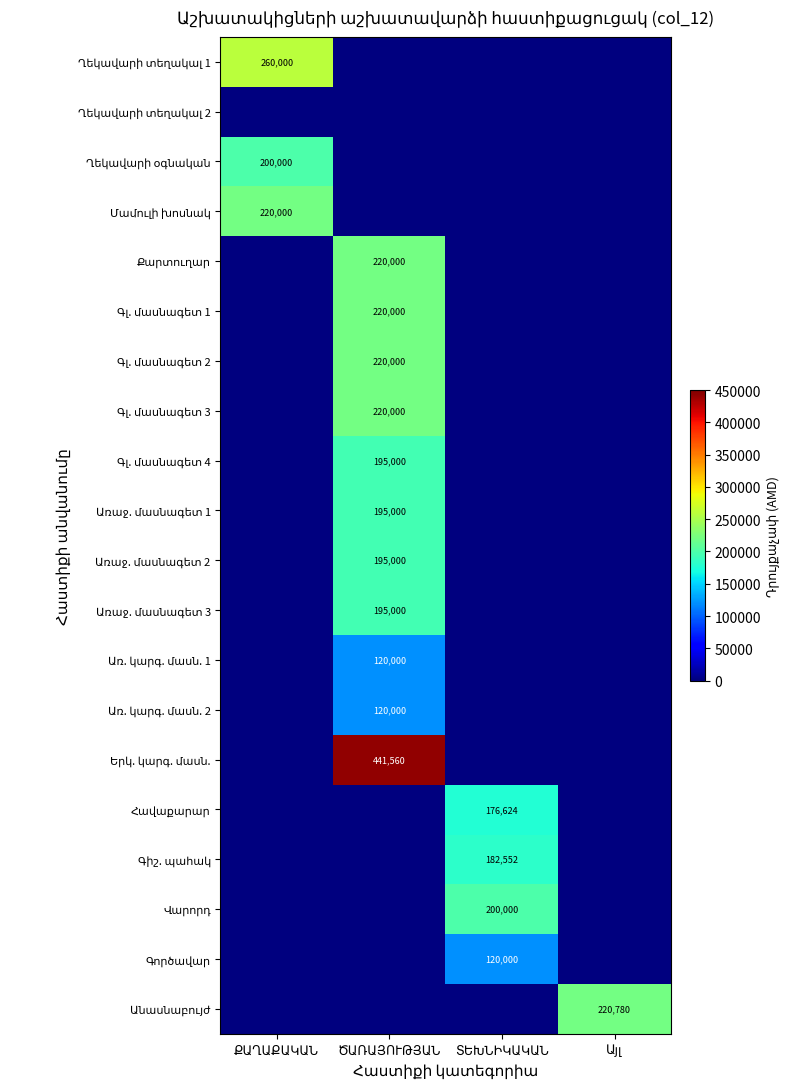

At ՔԱՂԱՔԱԿԱՆ, list the series in order from smallest to largest.

Ղեկավարի տեղակալ 2, Քարտուղար, Գլ. մասնագետ 1, Գլ. մասնագետ 2, Գլ. մասնագետ 3, Գլ. մասնագետ 4, Առաջ. մասնագետ 1, Առաջ. մասնագետ 2, Առաջ. մասնագետ 3, Առ. կարգ. մասն. 1, Առ. կարգ. մասն. 2, Երկ. կարգ. մասն., Հավաքարար, Գիշ. պահակ, Վարորդ, Գործավար, Անասնաբույժ, Ղեկավարի օգնական, Մամուլի խոսնակ, Ղեկավարի տեղակալ 1